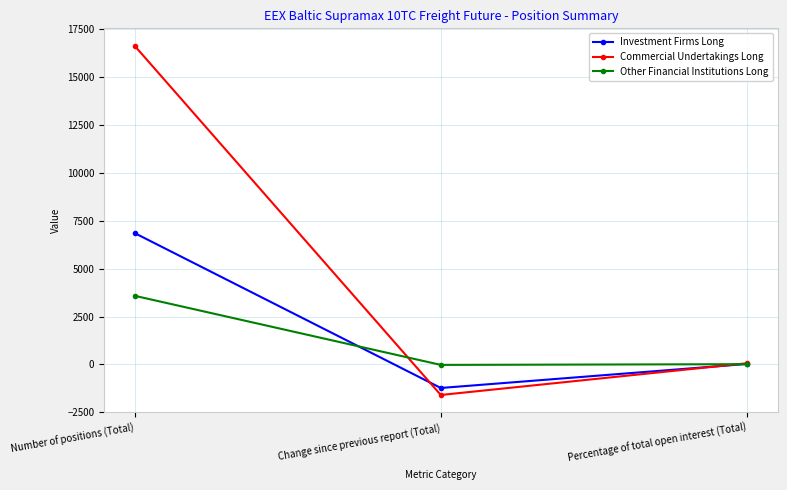

Which series changed the most between Number of positions (Total) and Percentage of total open interest (Total)?

Commercial Undertakings Long